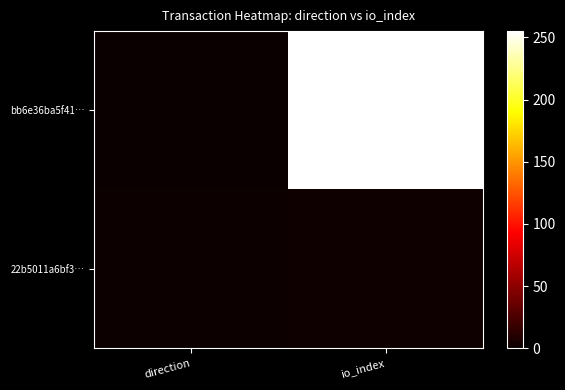

Between direction and io_index, which series saw the biggest shift?

bb6e36ba5f41…